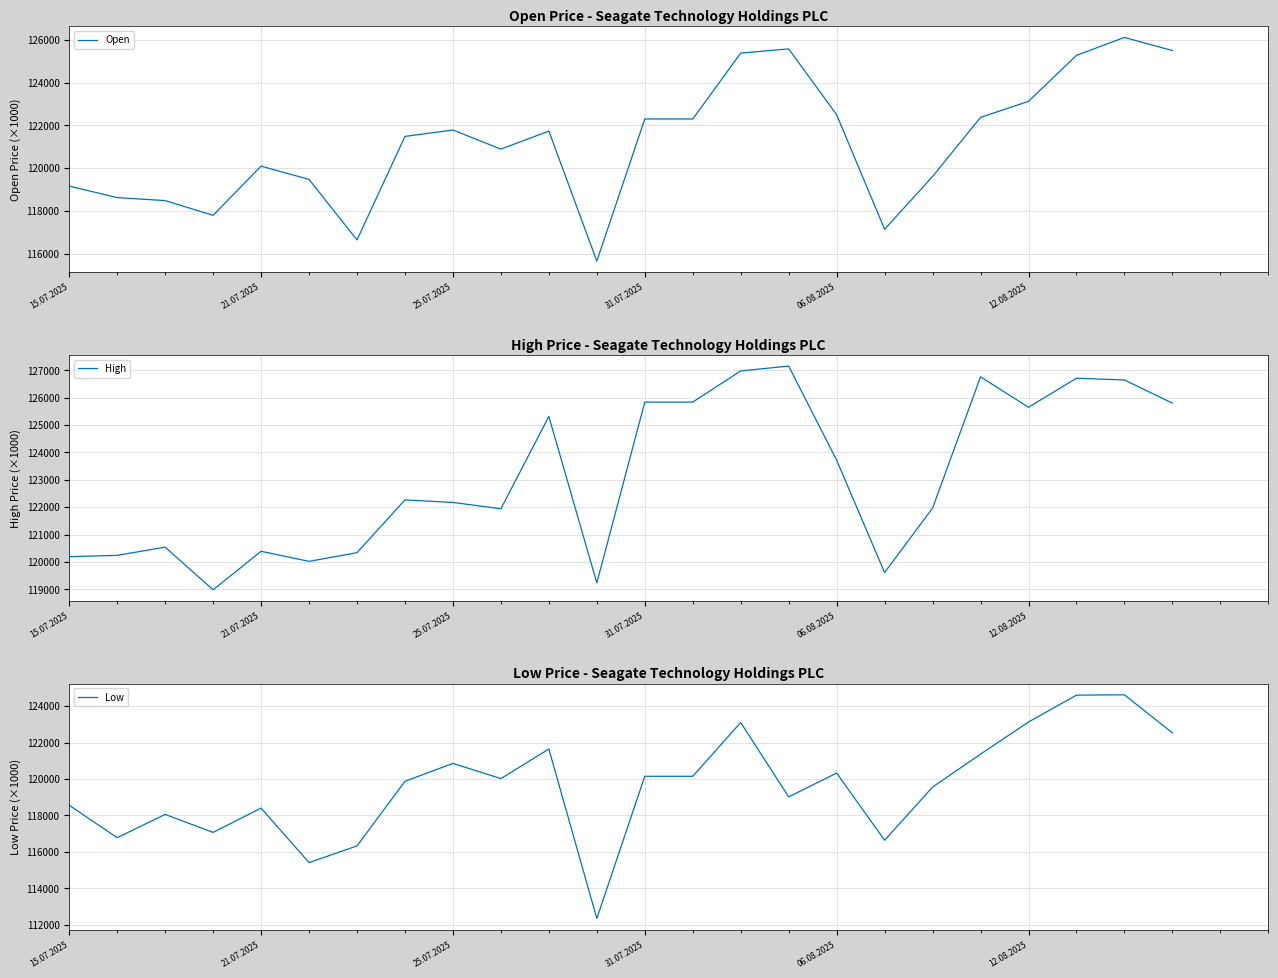

True or false: High and Low cross at least once.

False